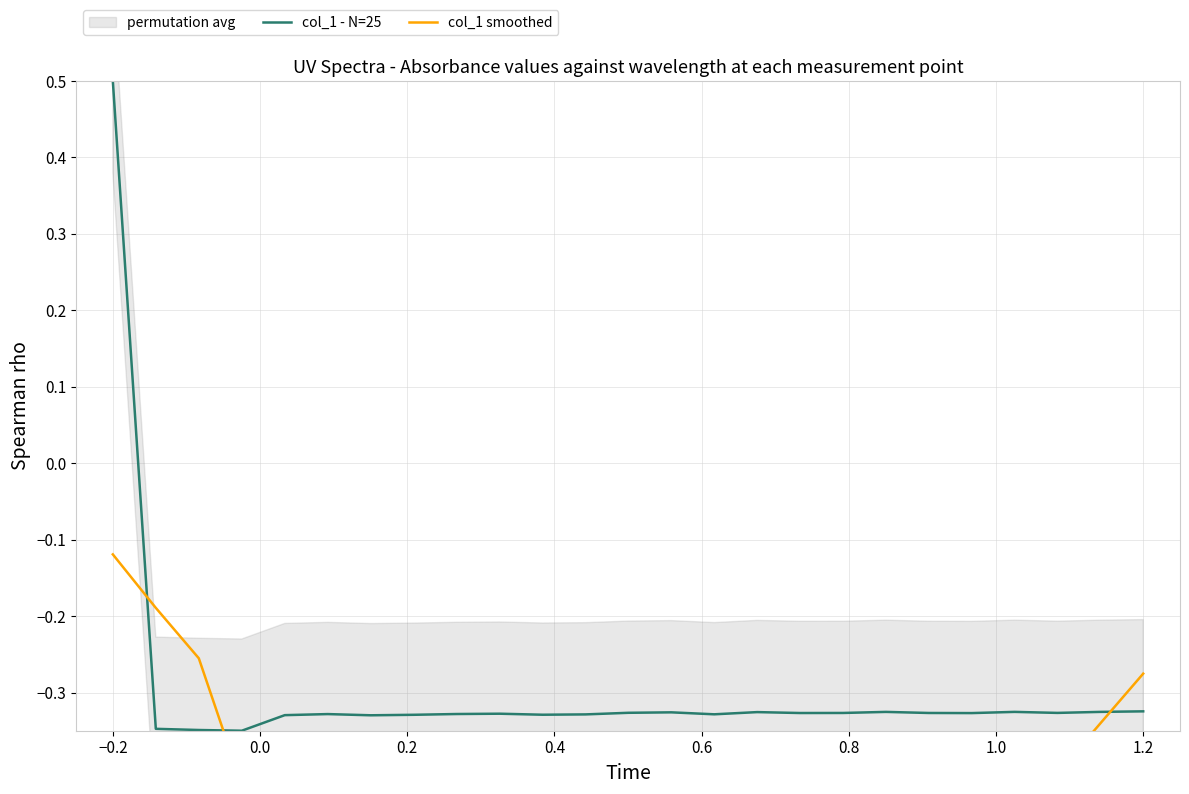

What is the maximum value for col_1 - N=25?

0.5